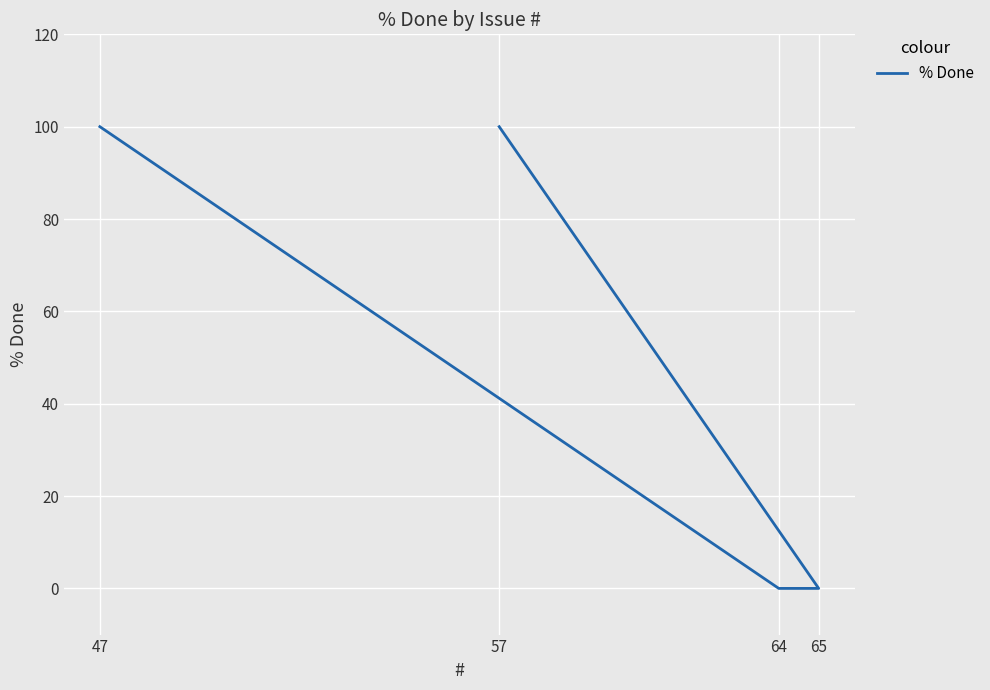

Count the number of categories in the chart.

4